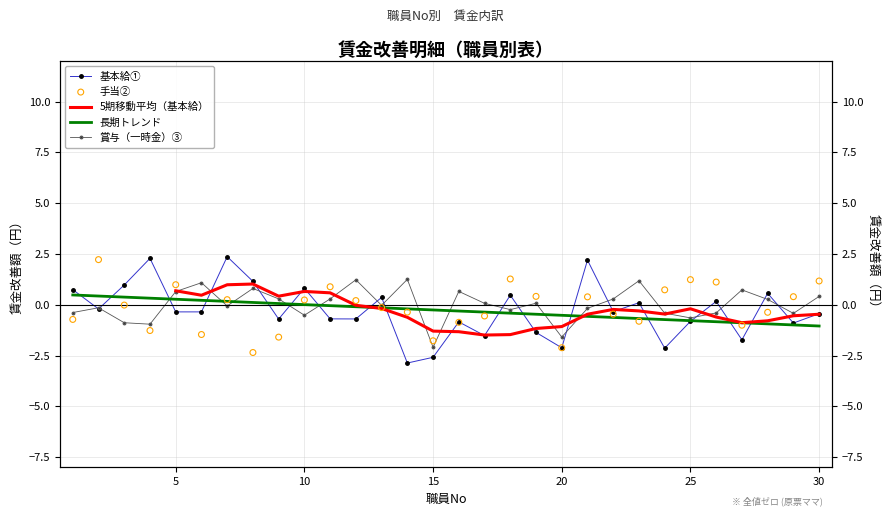

Which series has the largest total across all categories?

賞与（一時金）③